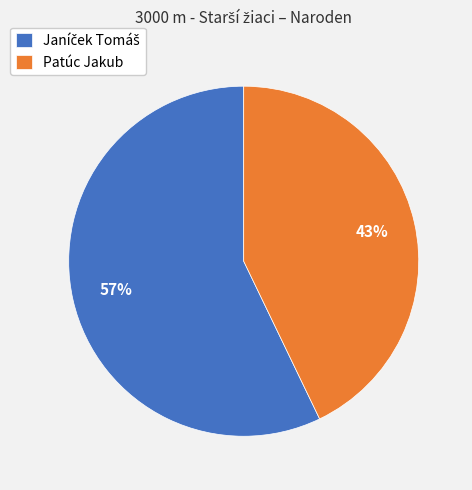

To the nearest percent, what portion does Patúc Jakub represent?

43%